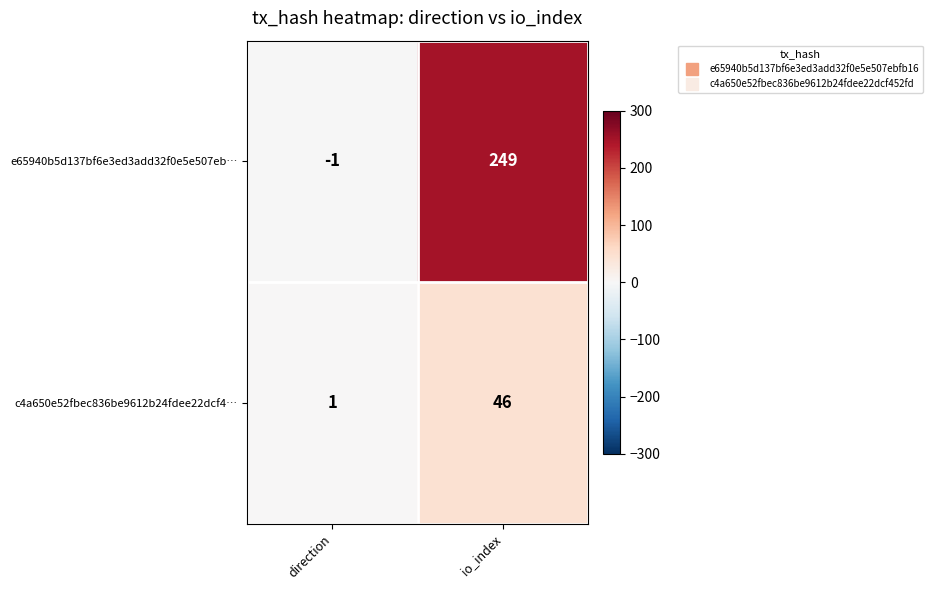

What is the highest value of the c4a650e52fbec836be9612b24fdee22dcf4… series?

46